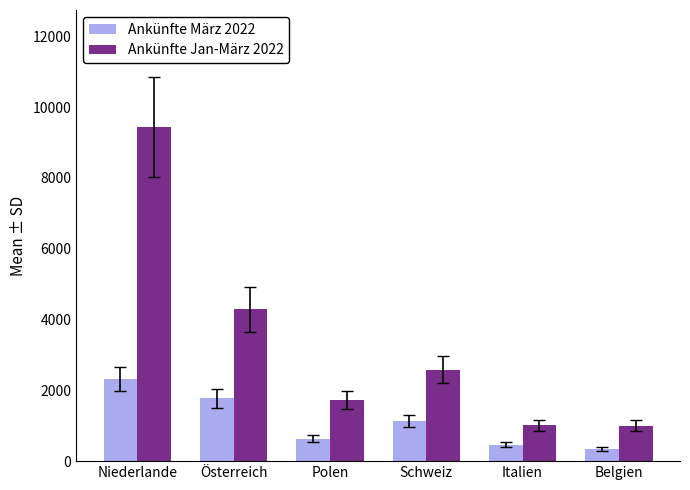

What is the average value of the Ankünfte Jan-März 2022 series?

3342